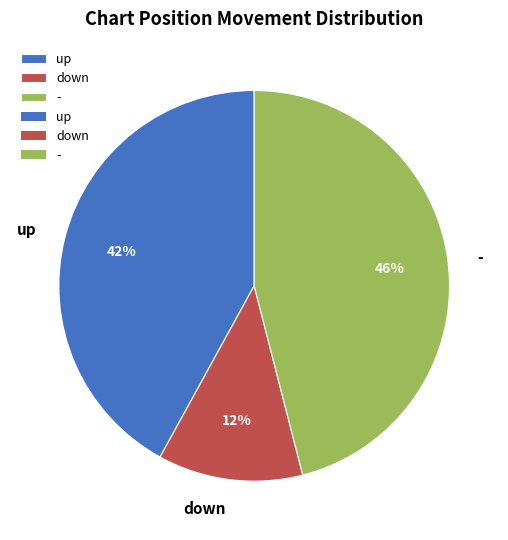

Do - and down together represent more than half of the pie?

Yes